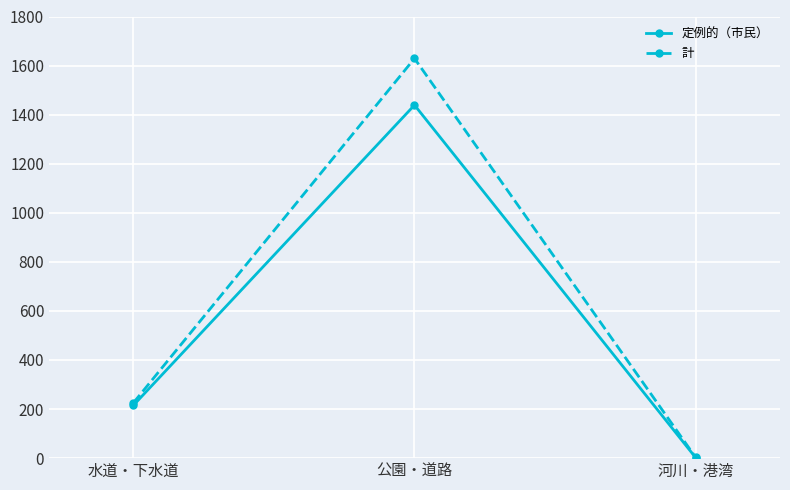

Rank the categories by 定例的（市民） value from lowest to highest.

河川・港湾, 水道・下水道, 公園・道路